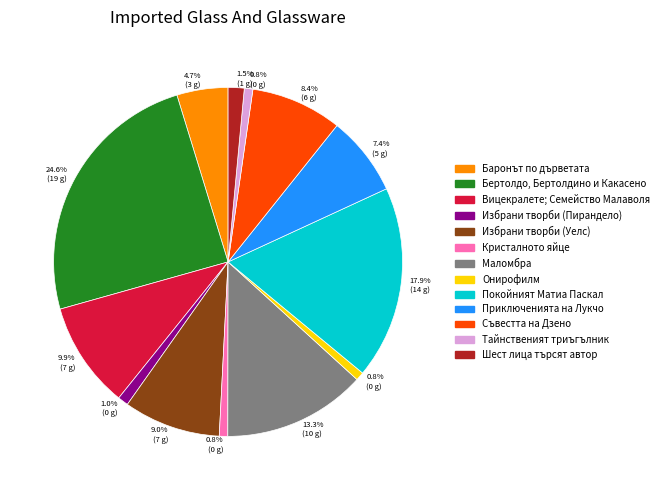

Count the number of slices in the pie.

13